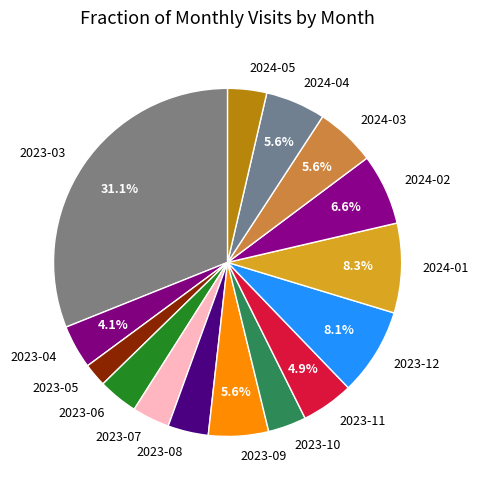

Is 2023-08 the majority of the pie?

No